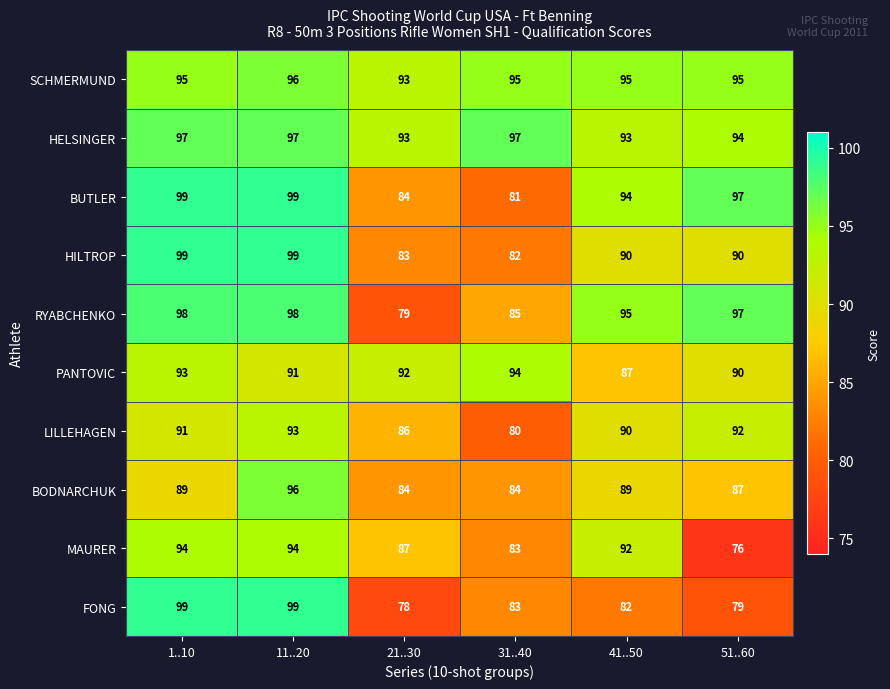

What is the difference between the maximum and minimum values in the SCHMERMUND series?

3